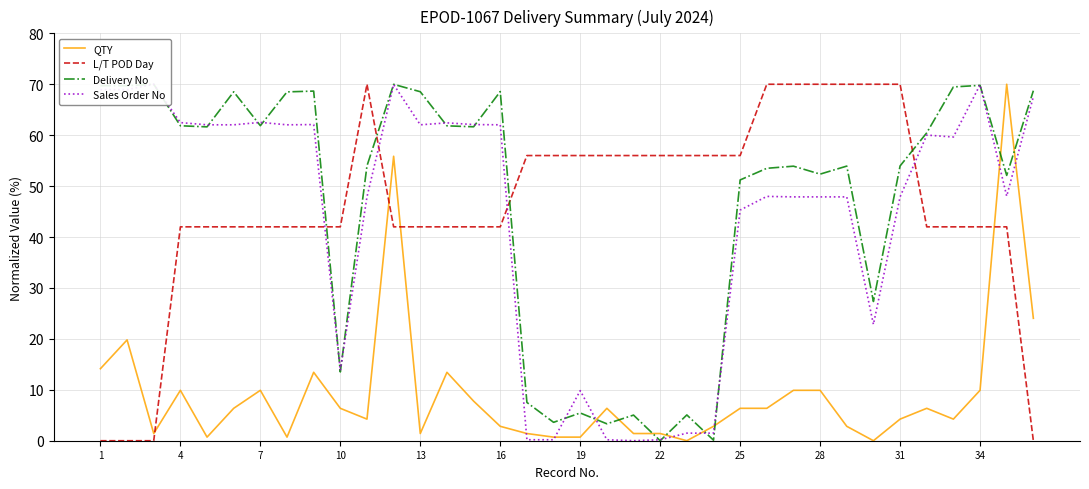

True or false: QTY and L/T POD Day intersect in this chart.

True